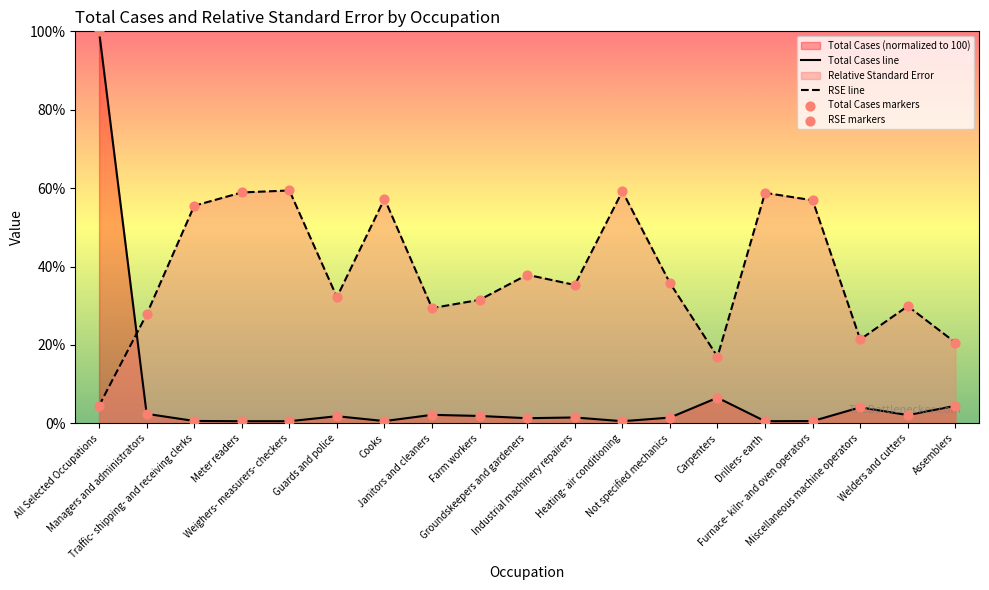

Which series has the widest spread of Y values?

Total Cases line